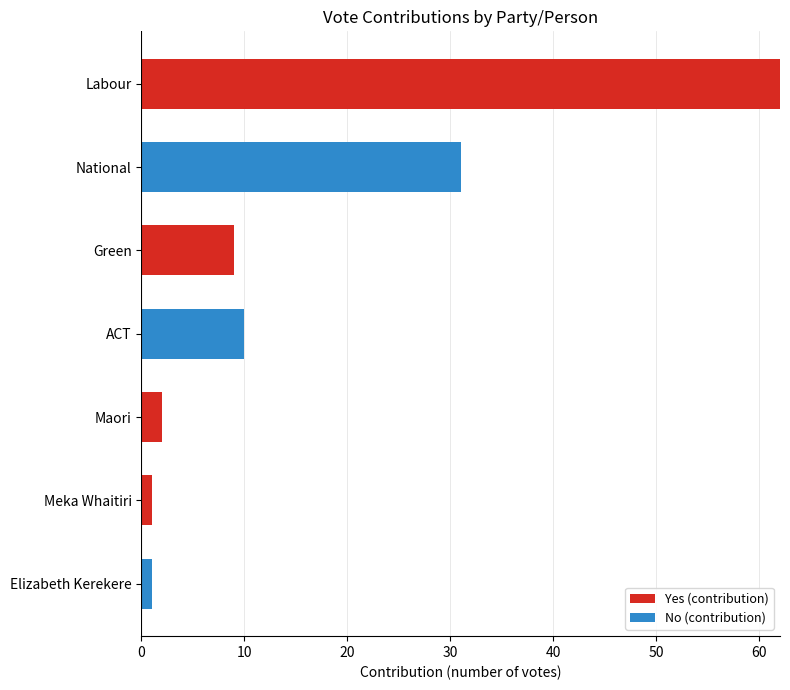

At which category is the sum across all series the highest?

Labour